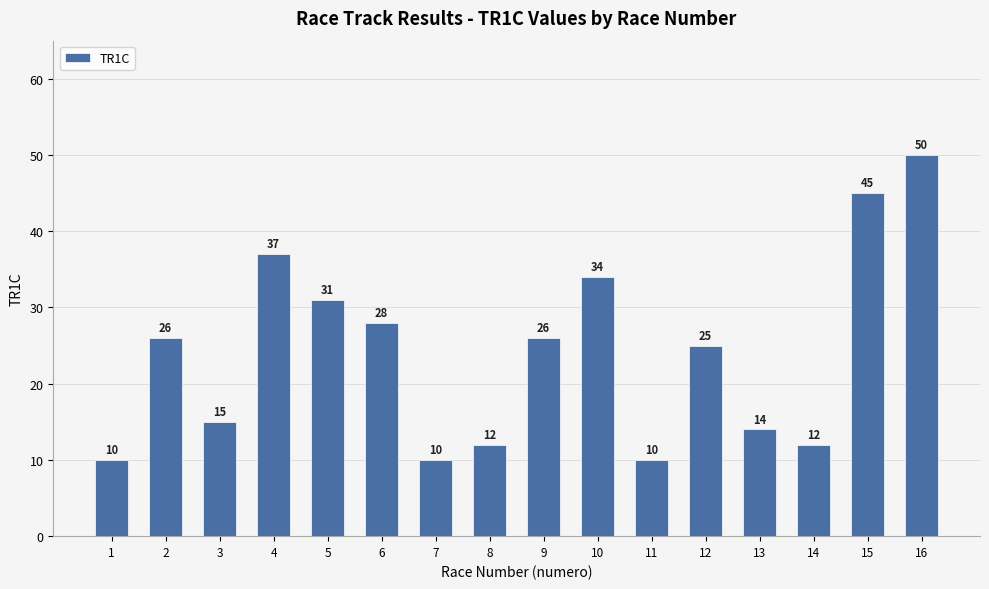

The value at 5 is 31. True or false?

True